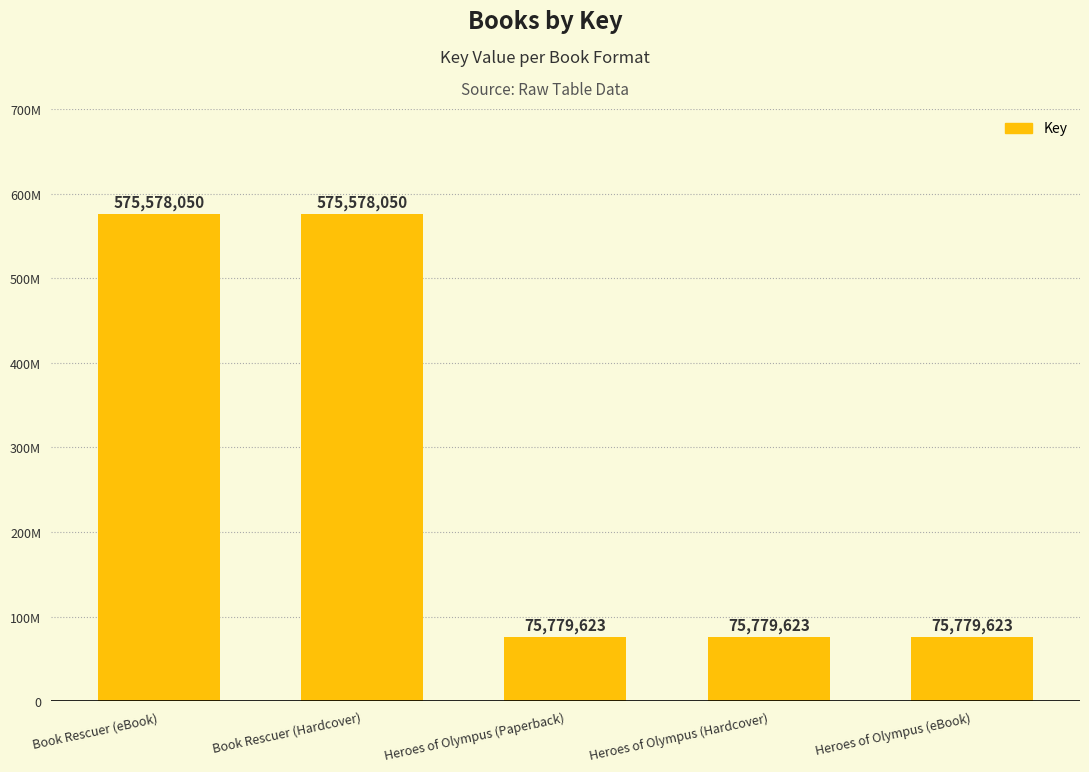

The chart shows a value of 262551002 at Book Rescuer (eBook). True or false?

False